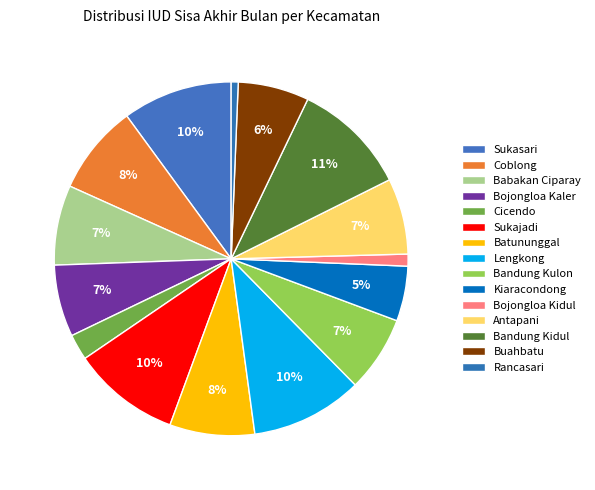

How many slices are in this pie chart?

15